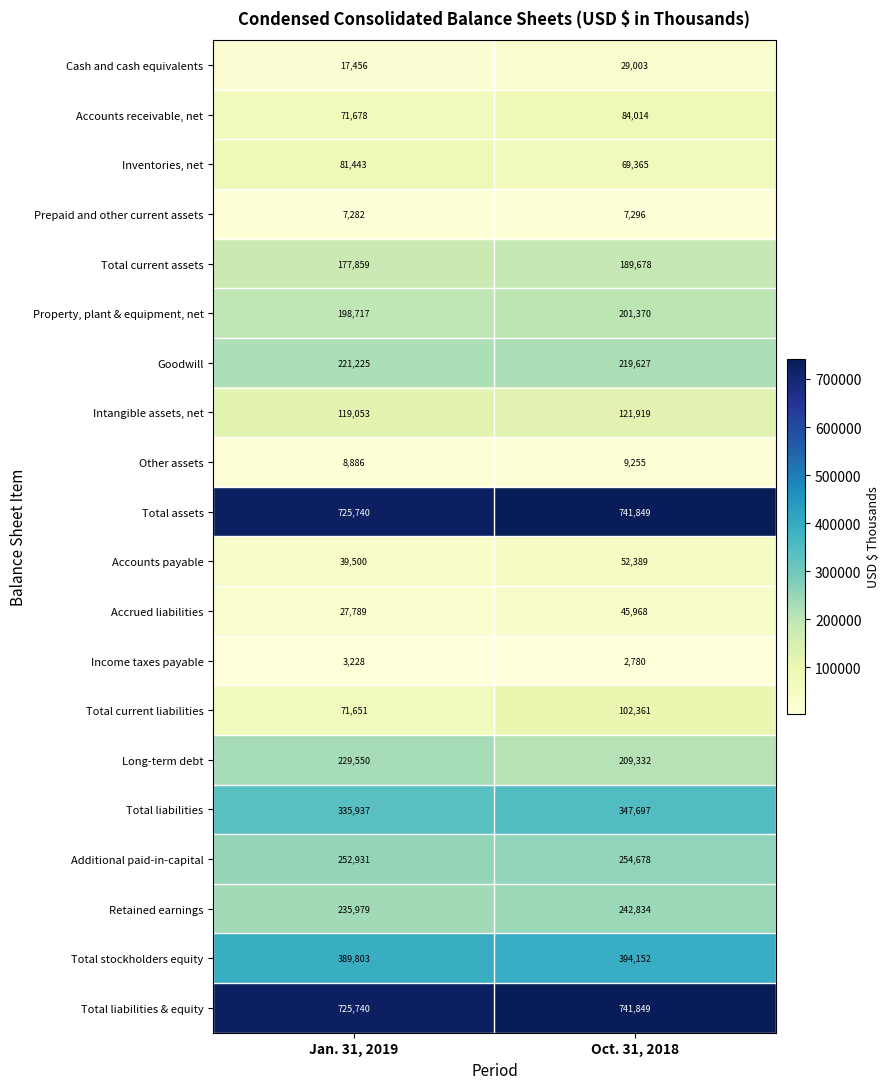

List the labels in order of Total stockholders equity value, largest first.

Oct. 31, 2018, Jan. 31, 2019